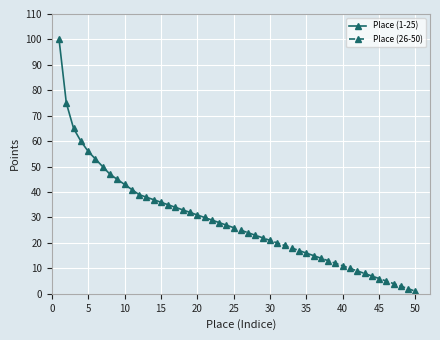

How many data points in Place (1-25) are above 38?

12